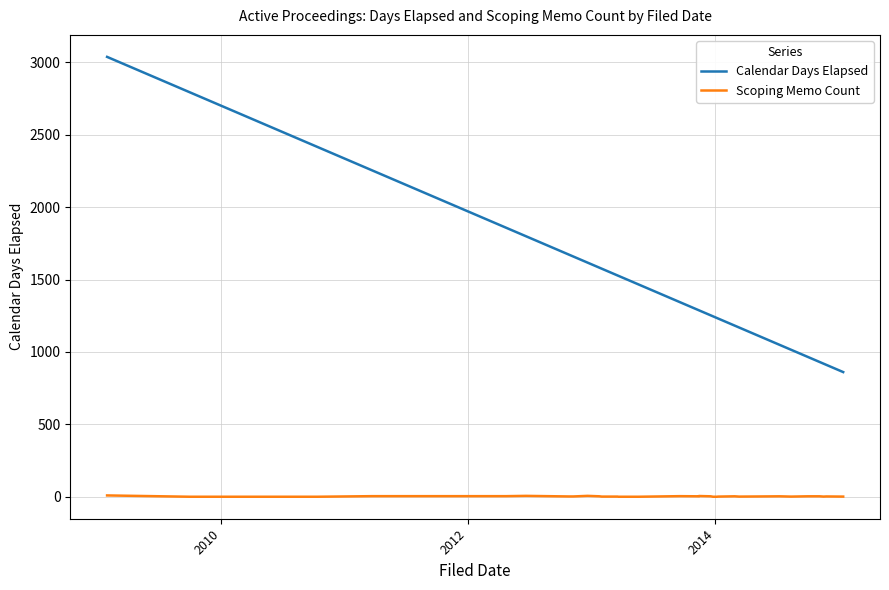

What is the difference between the maximum and minimum values in the Scoping Memo Count series?

9